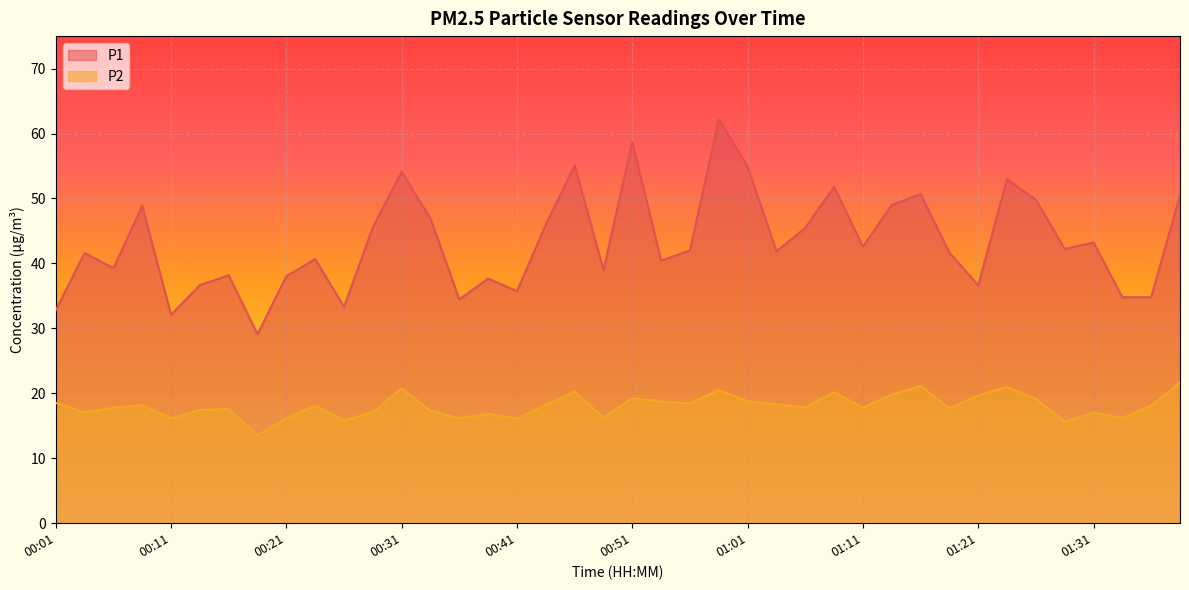

True or false: P1 and P2 cross at least once.

False